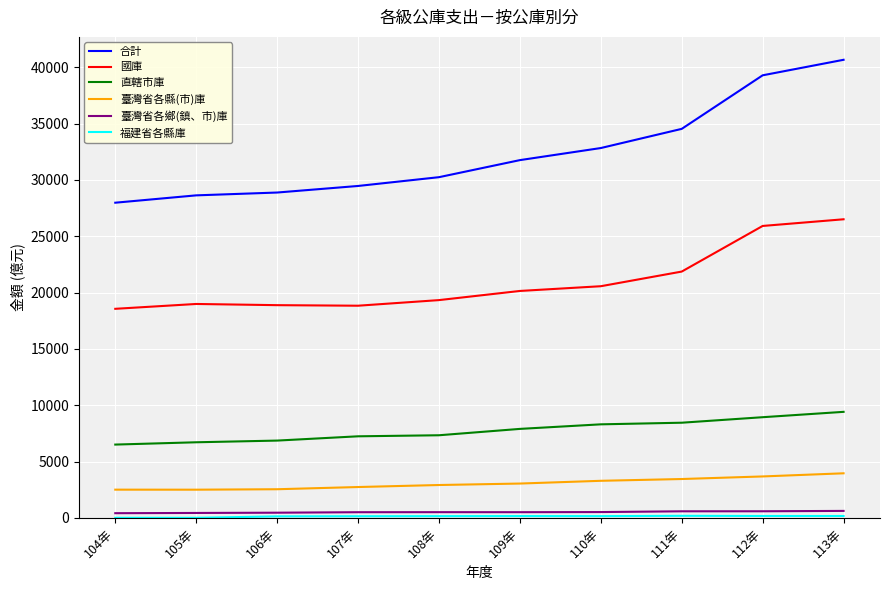

Which series has the largest range (max minus min)?

合計